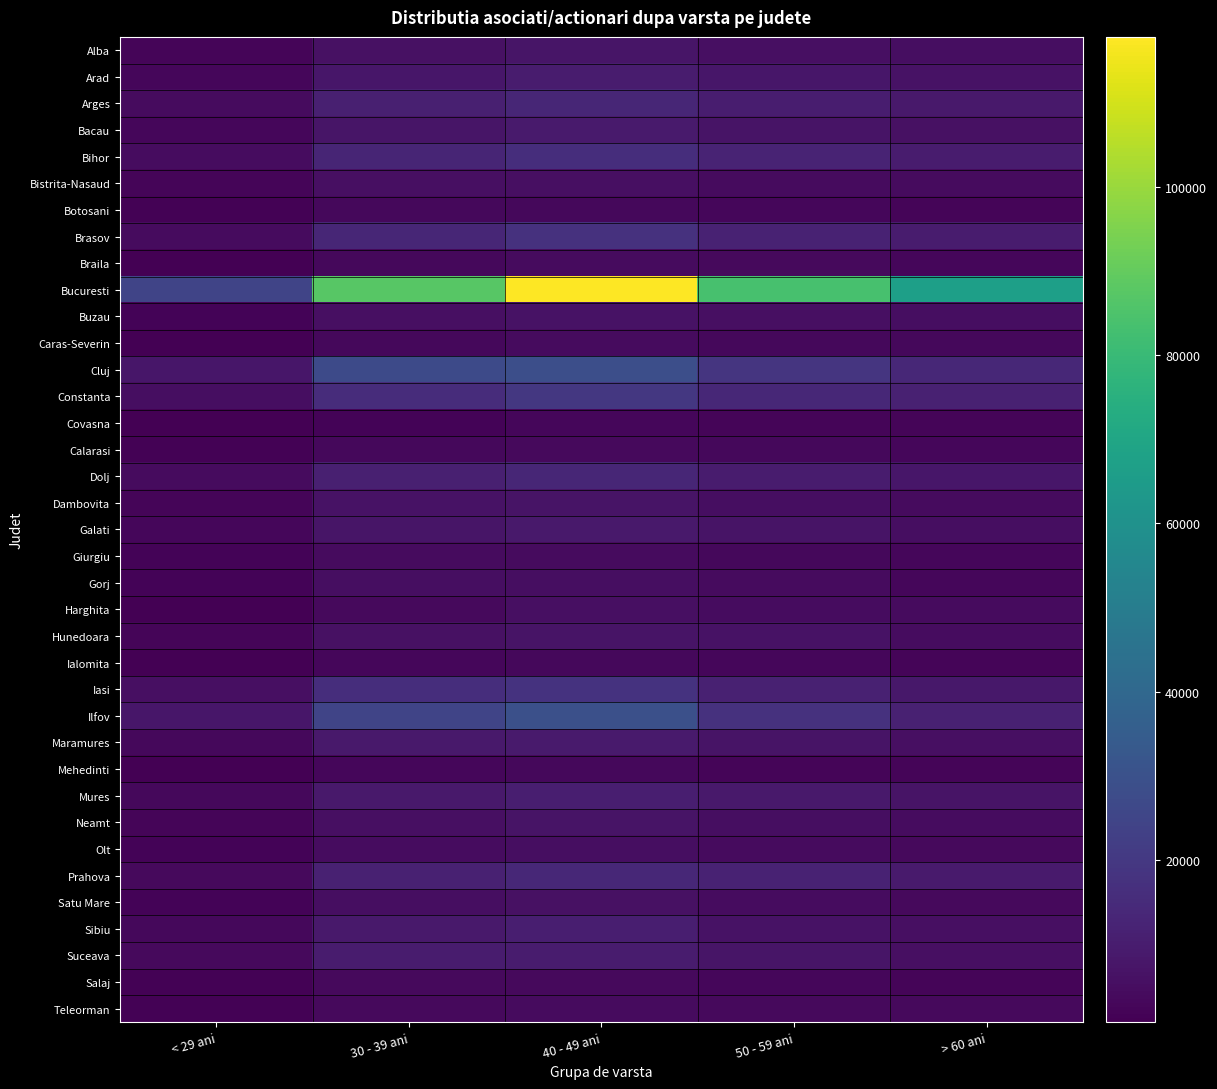

Reading right to left, transcribe all the data shown in this chart.

Alba: > 60 ani=4829	50 - 59 ani=5586	40 - 49 ani=7381	30 - 39 ani=6009	< 29 ani=2247
Arad: > 60 ani=6416	50 - 59 ani=7744	40 - 49 ani=9807	30 - 39 ani=7994	< 29 ani=2841
Arges: > 60 ani=8719	50 - 59 ani=10207	40 - 49 ani=13136	30 - 39 ani=10883	< 29 ani=3912
Bacau: > 60 ani=5917	50 - 59 ani=7030	40 - 49 ani=9033	30 - 39 ani=7441	< 29 ani=2736
Bihor: > 60 ani=9648	50 - 59 ani=12420	40 - 49 ani=15891	30 - 39 ani=12756	< 29 ani=4412
Bistrita-Nasaud: > 60 ani=3898	50 - 59 ani=4260	40 - 49 ani=5563	30 - 39 ani=5704	< 29 ani=2198
Botosani: > 60 ani=2306	50 - 59 ani=2776	40 - 49 ani=3400	30 - 39 ani=3061	< 29 ani=1160
Brasov: > 60 ani=9650	50 - 59 ani=11747	40 - 49 ani=17370	30 - 39 ani=13468	< 29 ani=4164
Braila: > 60 ani=2928	50 - 59 ani=3575	40 - 49 ani=3946	30 - 39 ani=3178	< 29 ani=1038
Bucuresti: > 60 ani=66841	50 - 59 ani=83888	40 - 49 ani=117893	30 - 39 ani=87319	< 29 ani=24773
Buzau: > 60 ani=4895	50 - 59 ani=5360	40 - 49 ani=6395	30 - 39 ani=5305	< 29 ani=2035
Caras-Severin: > 60 ani=3233	50 - 59 ani=3364	40 - 49 ani=4034	30 - 39 ani=3329	< 29 ani=1017
Cluj: > 60 ani=13877	50 - 59 ani=18576	40 - 49 ani=28707	30 - 39 ani=26806	< 29 ani=7939
Constanta: > 60 ani=11579	50 - 59 ani=13680	40 - 49 ani=19496	30 - 39 ani=15652	< 29 ani=5014
Covasna: > 60 ani=2289	50 - 59 ani=2450	40 - 49 ani=2931	30 - 39 ani=1960	< 29 ani=689
Calarasi: > 60 ani=2624	50 - 59 ani=3145	40 - 49 ani=3521	30 - 39 ani=3323	< 29 ani=1378
Dolj: > 60 ani=7721	50 - 59 ani=9418	40 - 49 ani=13126	30 - 39 ani=11217	< 29 ani=4100
Dambovita: > 60 ani=4142	50 - 59 ani=4991	40 - 49 ani=6960	30 - 39 ani=6342	< 29 ani=2397
Galati: > 60 ani=4879	50 - 59 ani=6728	40 - 49 ani=8703	30 - 39 ani=7551	< 29 ani=2929
Giurgiu: > 60 ani=2537	50 - 59 ani=3313	40 - 49 ani=4175	30 - 39 ani=4266	< 29 ani=1718
Gorj: > 60 ani=2879	50 - 59 ani=3901	40 - 49 ani=5021	30 - 39 ani=5180	< 29 ani=2033
Harghita: > 60 ani=4062	50 - 59 ani=4650	40 - 49 ani=5677	30 - 39 ani=3623	< 29 ani=1115
Hunedoara: > 60 ani=4687	50 - 59 ani=6328	40 - 49 ani=6953	30 - 39 ani=6020	< 29 ani=2319
Ialomita: > 60 ani=2199	50 - 59 ani=2819	40 - 49 ani=3029	30 - 39 ani=2915	< 29 ani=1063
Iasi: > 60 ani=8159	50 - 59 ani=11227	40 - 49 ani=17642	30 - 39 ani=15967	< 29 ani=5506
Ilfov: > 60 ani=11414	50 - 59 ani=17625	40 - 49 ani=29428	30 - 39 ani=24946	< 29 ani=7944
Maramures: > 60 ani=5624	50 - 59 ani=6817	40 - 49 ani=9157	30 - 39 ani=8475	< 29 ani=3169
Mehedinti: > 60 ani=2092	50 - 59 ani=2333	40 - 49 ani=3028	30 - 39 ani=2568	< 29 ani=1013
Mures: > 60 ani=6720	50 - 59 ani=8837	40 - 49 ani=10728	30 - 39 ani=8817	< 29 ani=3137
Neamt: > 60 ani=4447	50 - 59 ani=5264	40 - 49 ani=6744	30 - 39 ani=5551	< 29 ani=2119
Olt: > 60 ani=3688	50 - 59 ani=3925	40 - 49 ani=5100	30 - 39 ani=4683	< 29 ani=1721
Prahova: > 60 ani=9047	50 - 59 ani=11855	40 - 49 ani=13823	30 - 39 ani=11287	< 29 ani=3846
Satu Mare: > 60 ani=3751	50 - 59 ani=4632	40 - 49 ani=6118	30 - 39 ani=5135	< 29 ani=1810
Sibiu: > 60 ani=5278	50 - 59 ani=6639	40 - 49 ani=10570	30 - 39 ani=8683	< 29 ani=3137
Suceava: > 60 ani=5460	50 - 59 ani=7227	40 - 49 ani=9457	30 - 39 ani=9398	< 29 ani=3677
Salaj: > 60 ani=2121	50 - 59 ani=2788	40 - 49 ani=3561	30 - 39 ani=3518	< 29 ani=1202
Teleorman: > 60 ani=3720	50 - 59 ani=3734	40 - 49 ani=4333	30 - 39 ani=3760	< 29 ani=1500